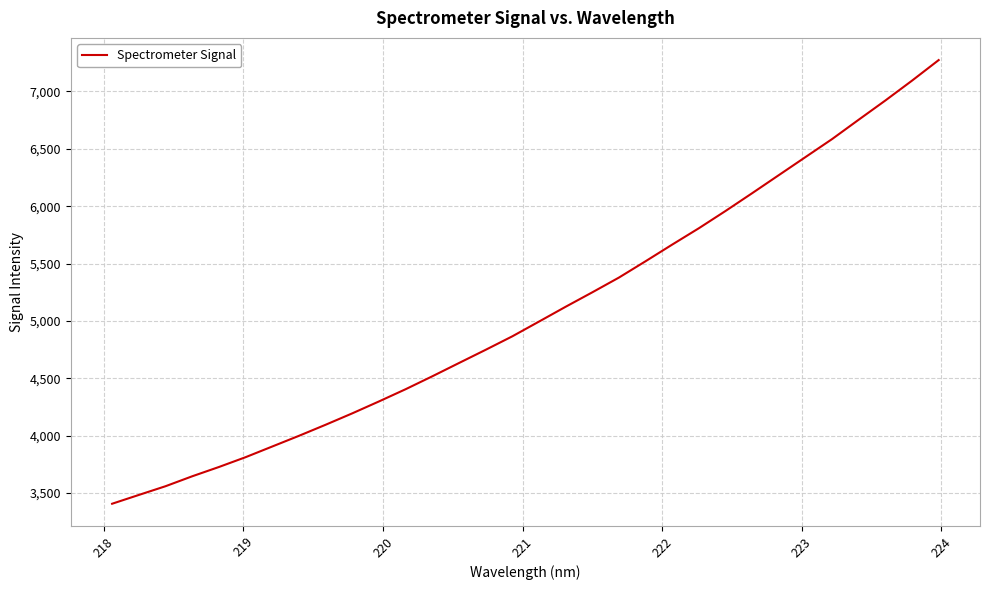

What is the difference between the maximum and minimum values?

3865.3